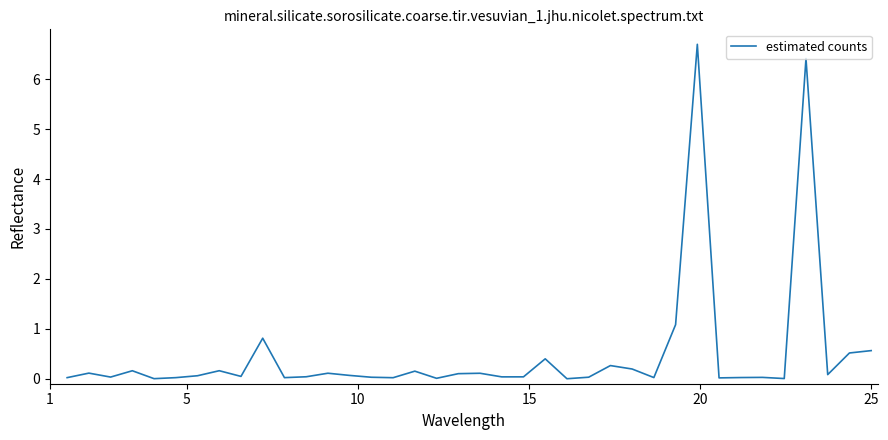

What is the difference between the maximum and minimum values?

6.7